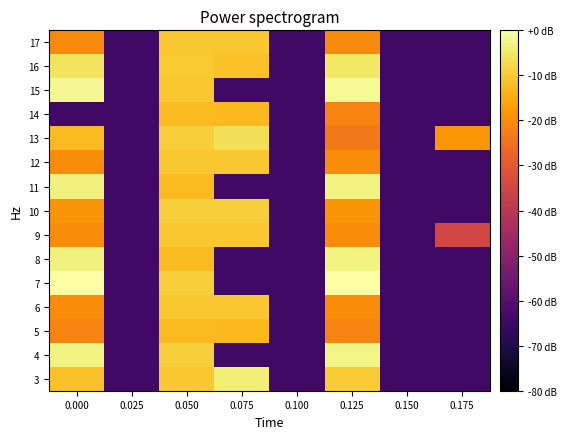

At which category is the sum across all series the highest?

0.050